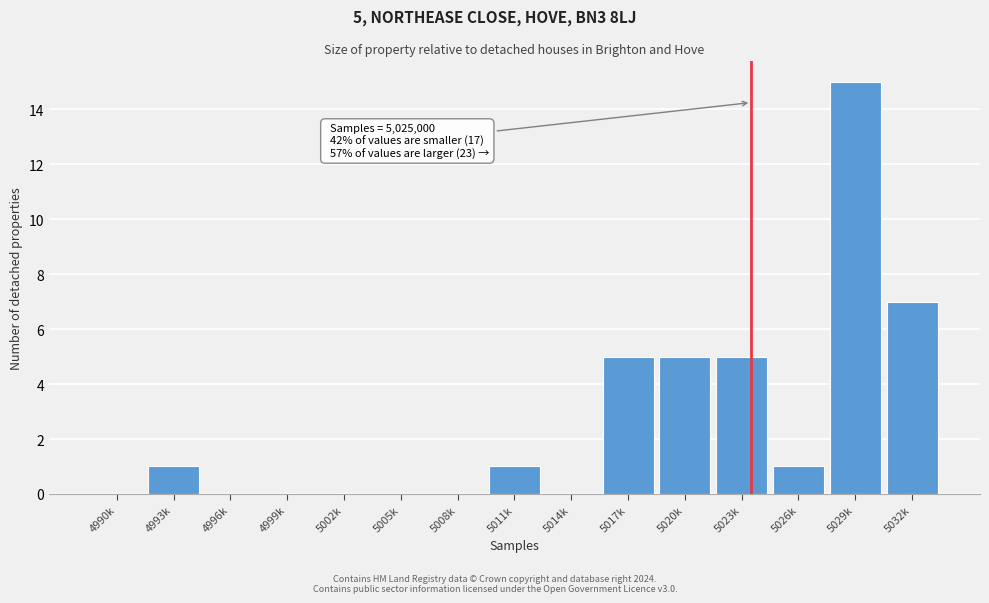

Reading left to right, what are all the values shown in this chart?

4990k=0	4993k=1	4996k=0	4999k=0	5002k=0	5005k=0	5008k=0	5011k=1	5014k=0	5017k=5	5020k=5	5023k=5	5026k=1	5029k=15	5032k=7